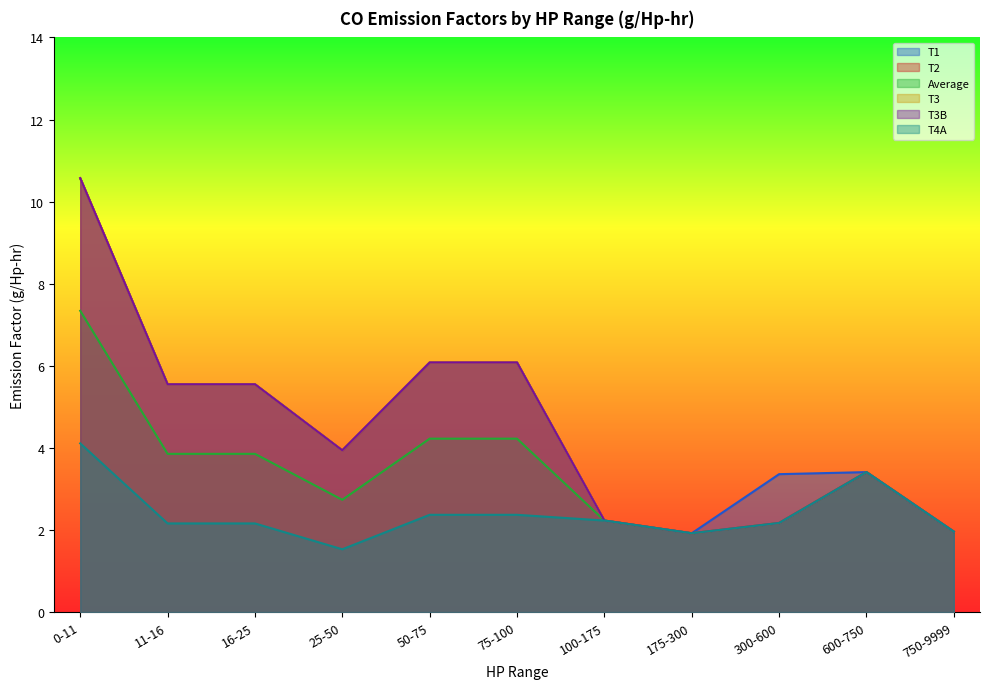

True or false: T2 and T4A cross at least once.

False